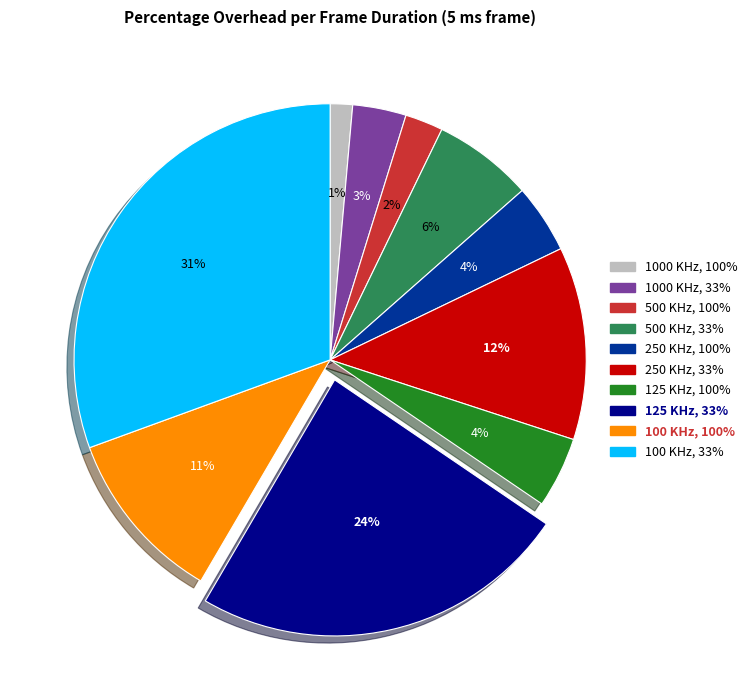

Count the number of slices in the pie.

10